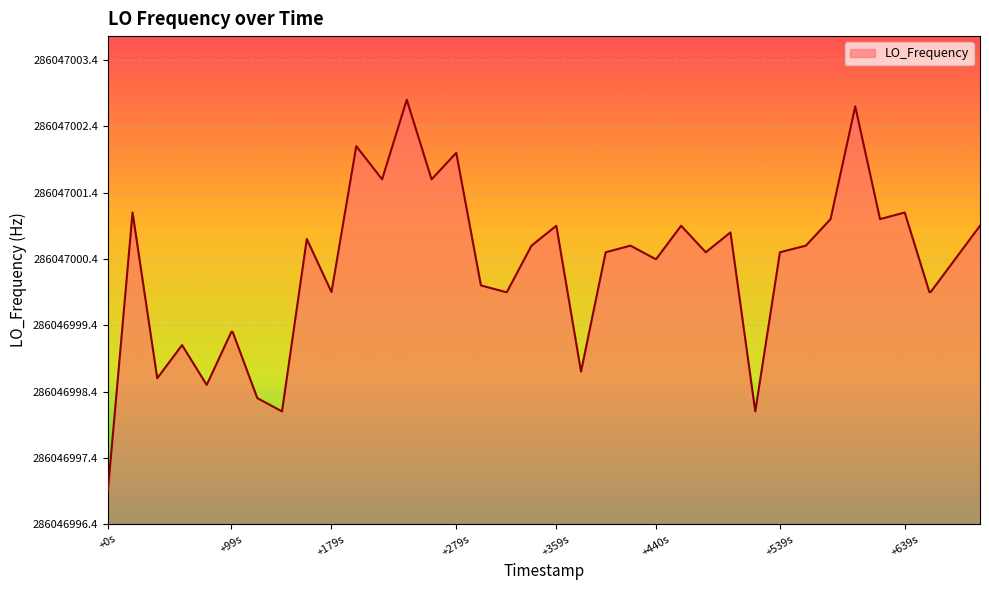

Does the chart have visible grid lines?

Yes